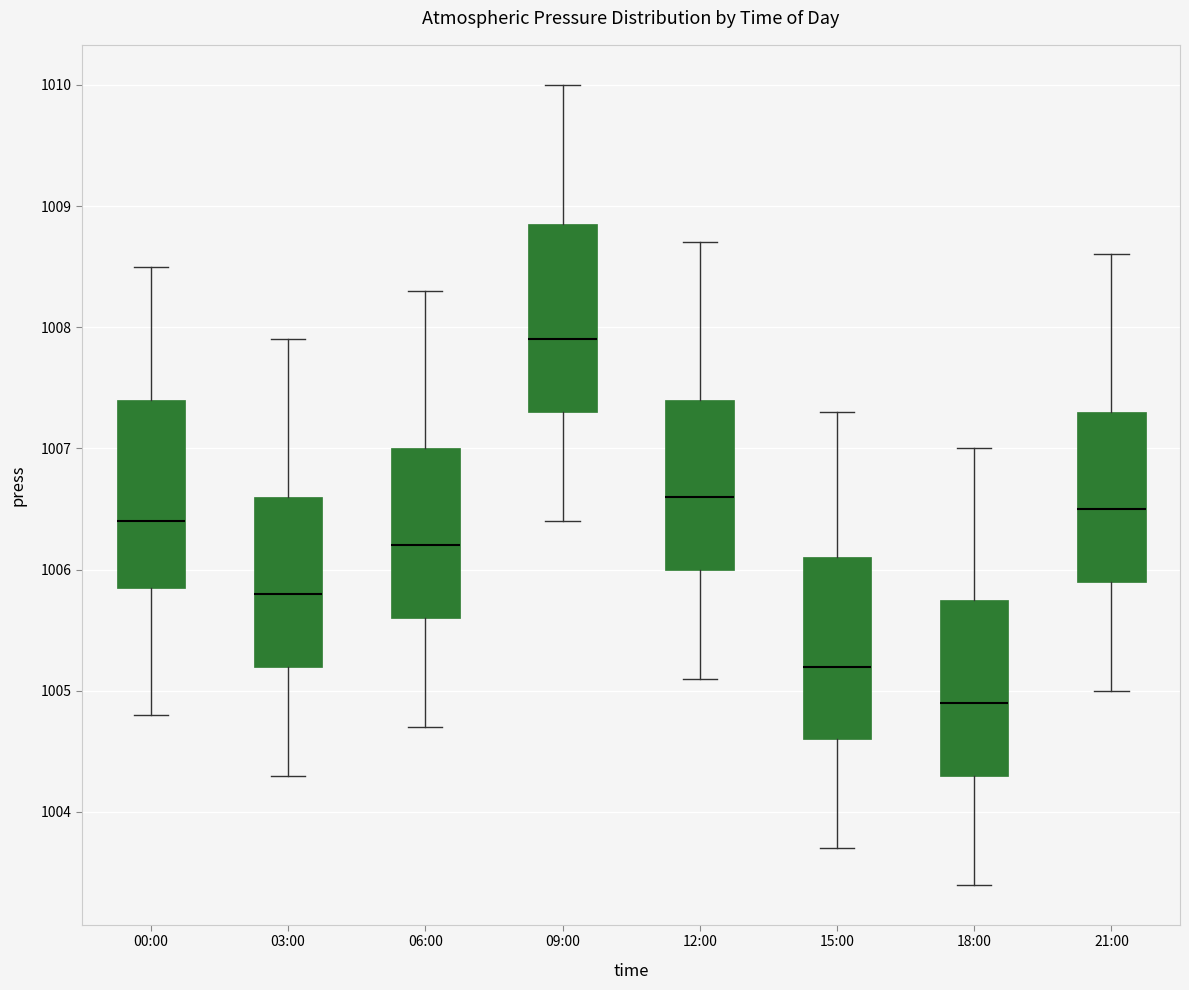

Reading left to right, transcribe this box plot: for each box, give where its median line is, the range the box spans, and where its two whiskers end, as read against the y-axis. The values are not printed on the chart, so give them approximately, as read against the axis.

00:00: median 1006.4, box 1005.9 to 1007.4, whiskers 1004.8 to 1008.5
03:00: median 1005.8, box 1005.2 to 1006.6, whiskers 1004.3 to 1007.9
06:00: median 1006.2, box 1005.6 to 1007.0, whiskers 1004.7 to 1008.3
09:00: median 1007.9, box 1007.3 to 1008.9, whiskers 1006.4 to 1010.0
12:00: median 1006.6, box 1006.0 to 1007.4, whiskers 1005.1 to 1008.7
15:00: median 1005.2, box 1004.6 to 1006.1, whiskers 1003.7 to 1007.3
18:00: median 1004.9, box 1004.3 to 1005.8, whiskers 1003.4 to 1007.0
21:00: median 1006.5, box 1005.9 to 1007.3, whiskers 1005.0 to 1008.6